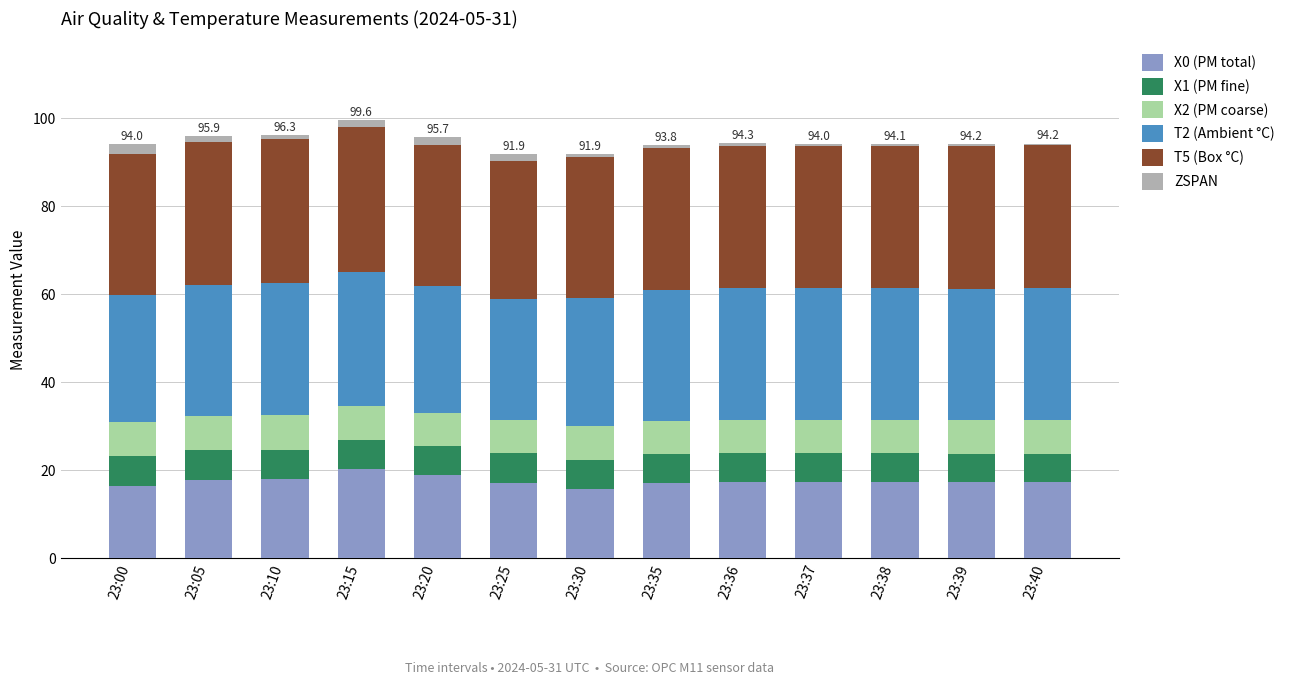

What is the highest value of the X0 (PM total) series?

20.3